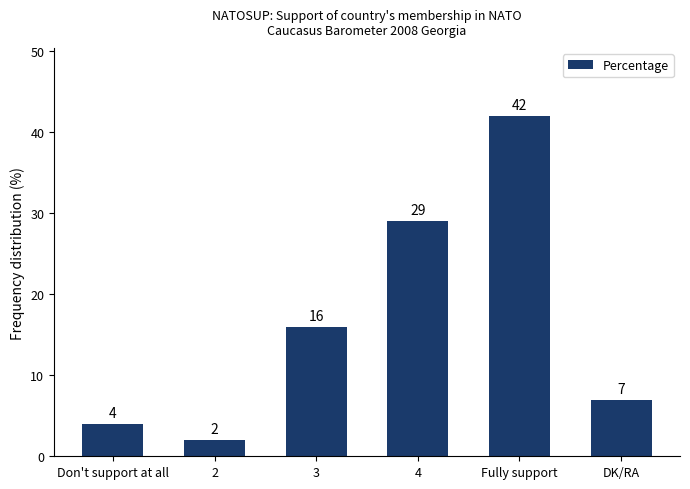

What is the change in value from 2 to Fully support?

+40